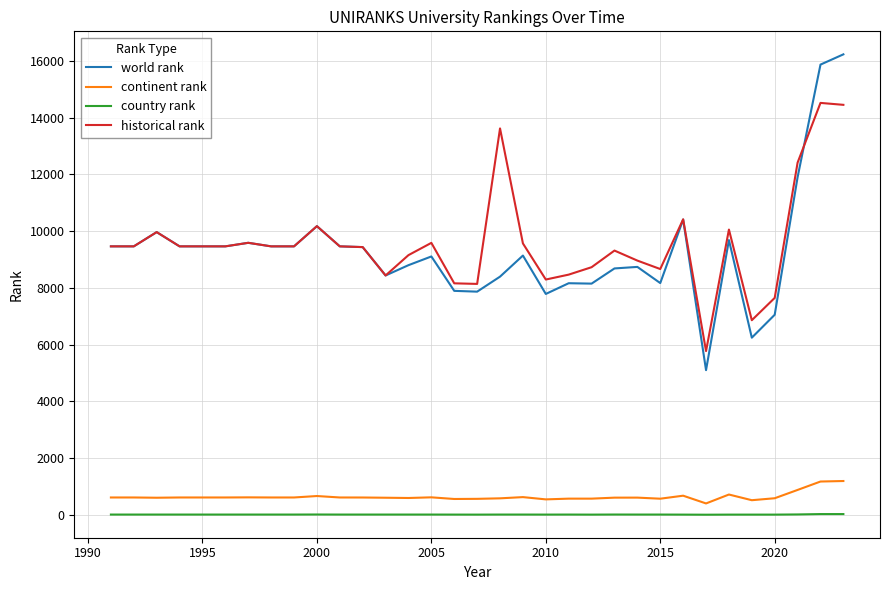

Is this an area chart (filled region under the line)?

No